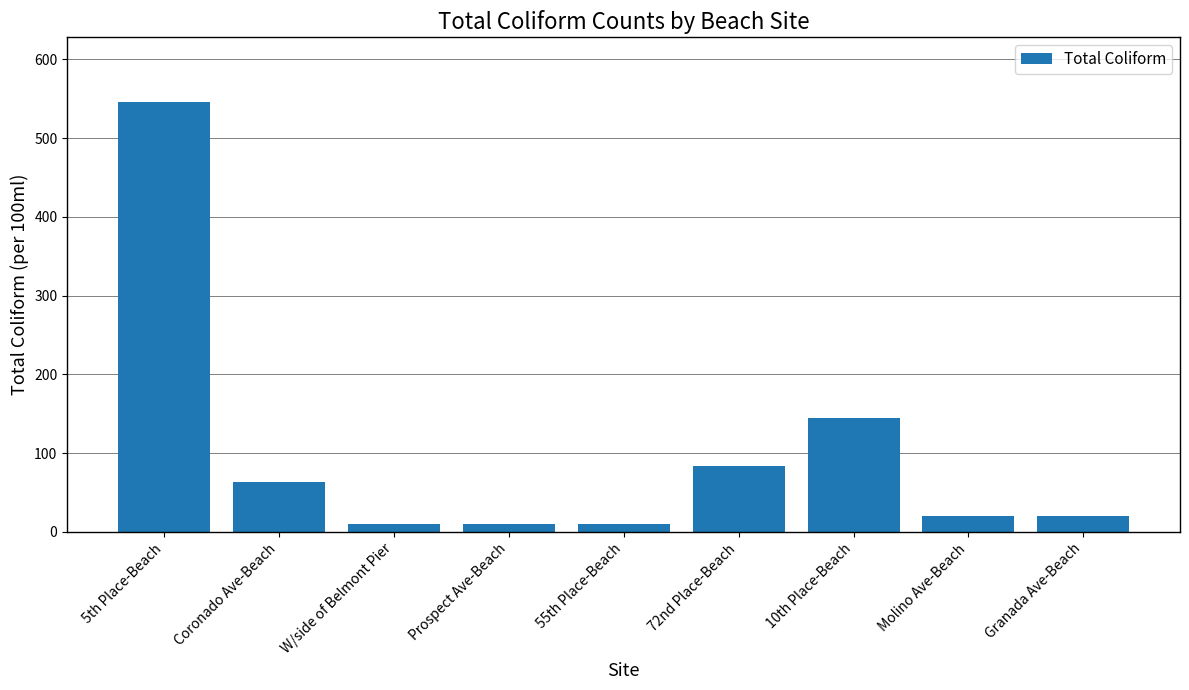

What is the sum of all values?

908